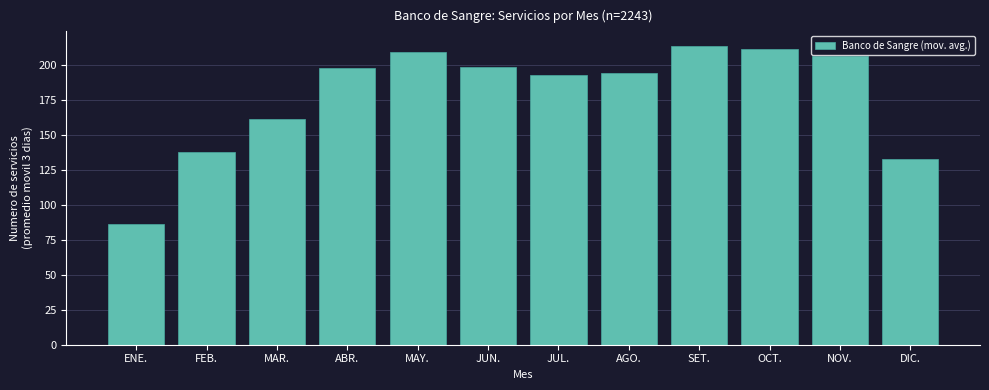

Read the value at MAR..

161.7